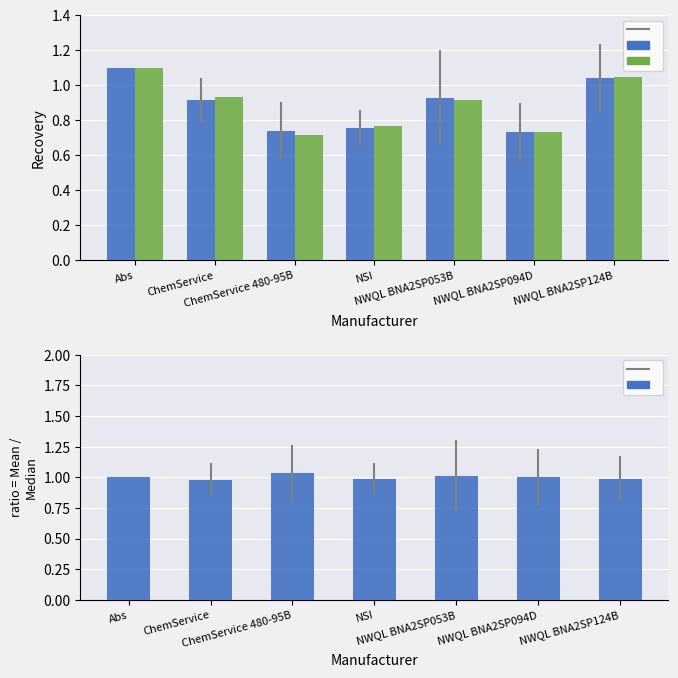

At which category does the chart reach its peak across all series?

Abs